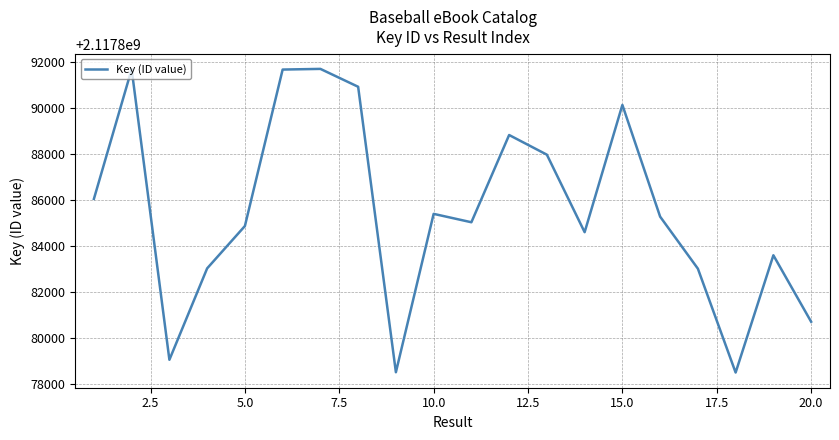

What is the maximum value shown in the chart?

2117891699